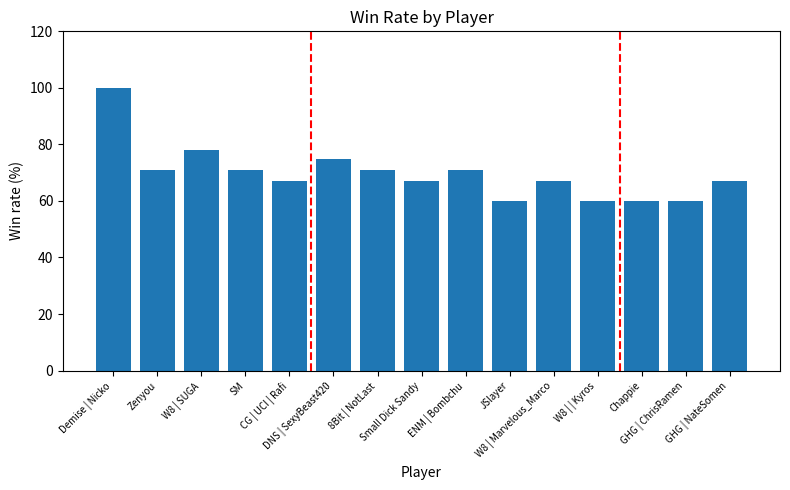

What is the smallest value displayed?

60